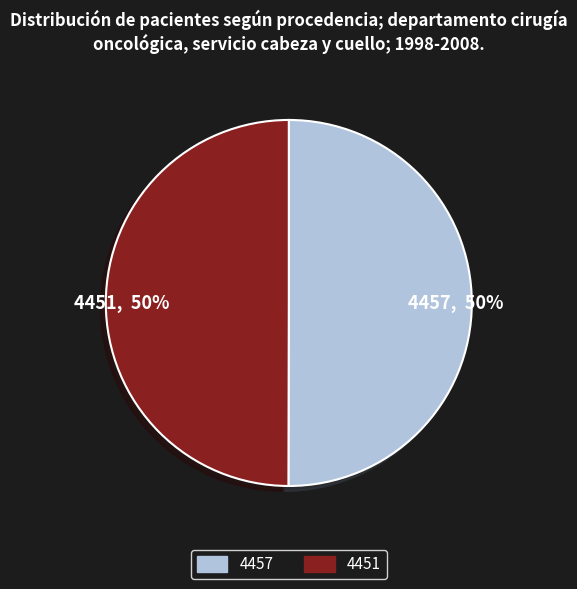

What percentage is the 4451 slice, to the nearest percent?

50%